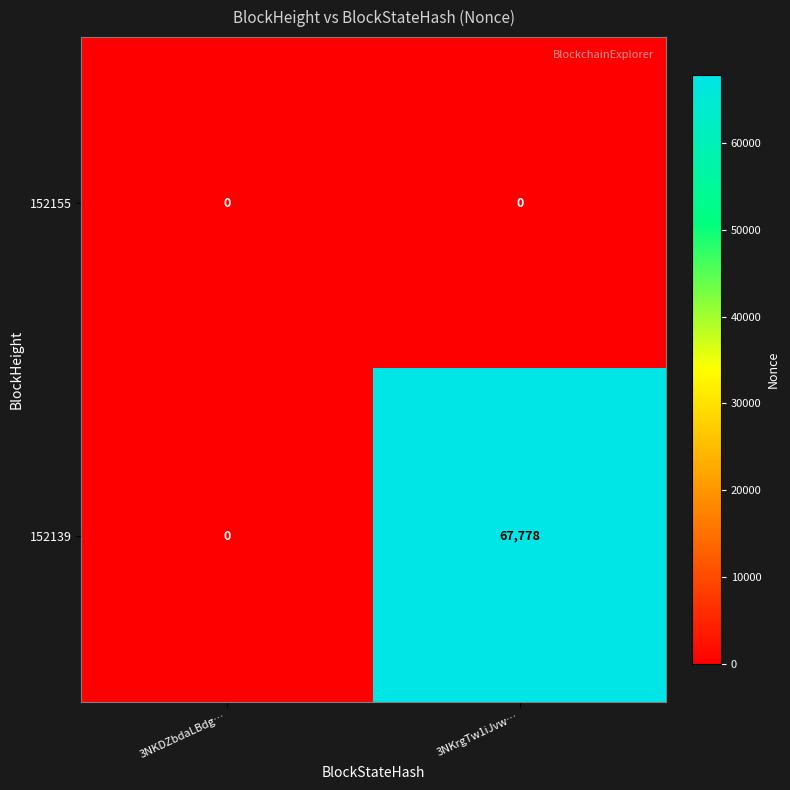

At which category is the sum across all series the highest?

3NKrgTw1iJvw…